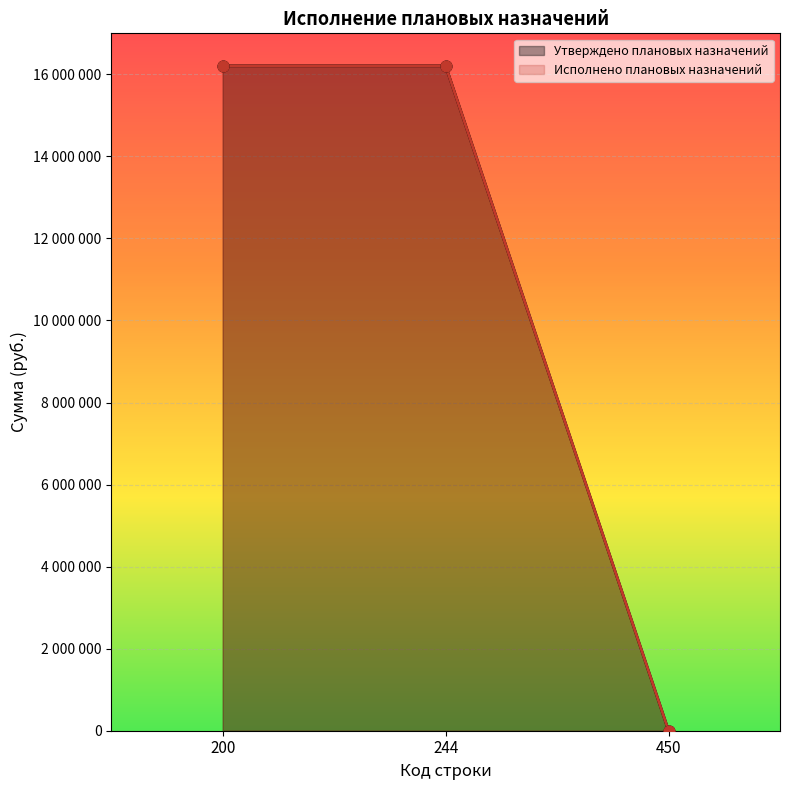

At which category is the sum across all series the highest?

200